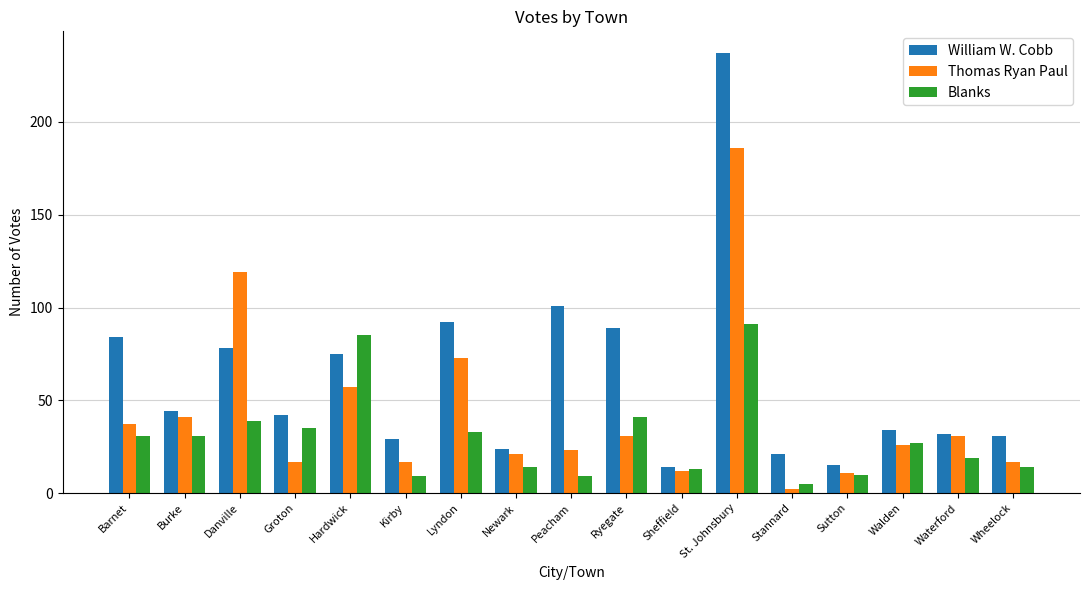

Is it true that Blanks equals 14 at Newark?

True